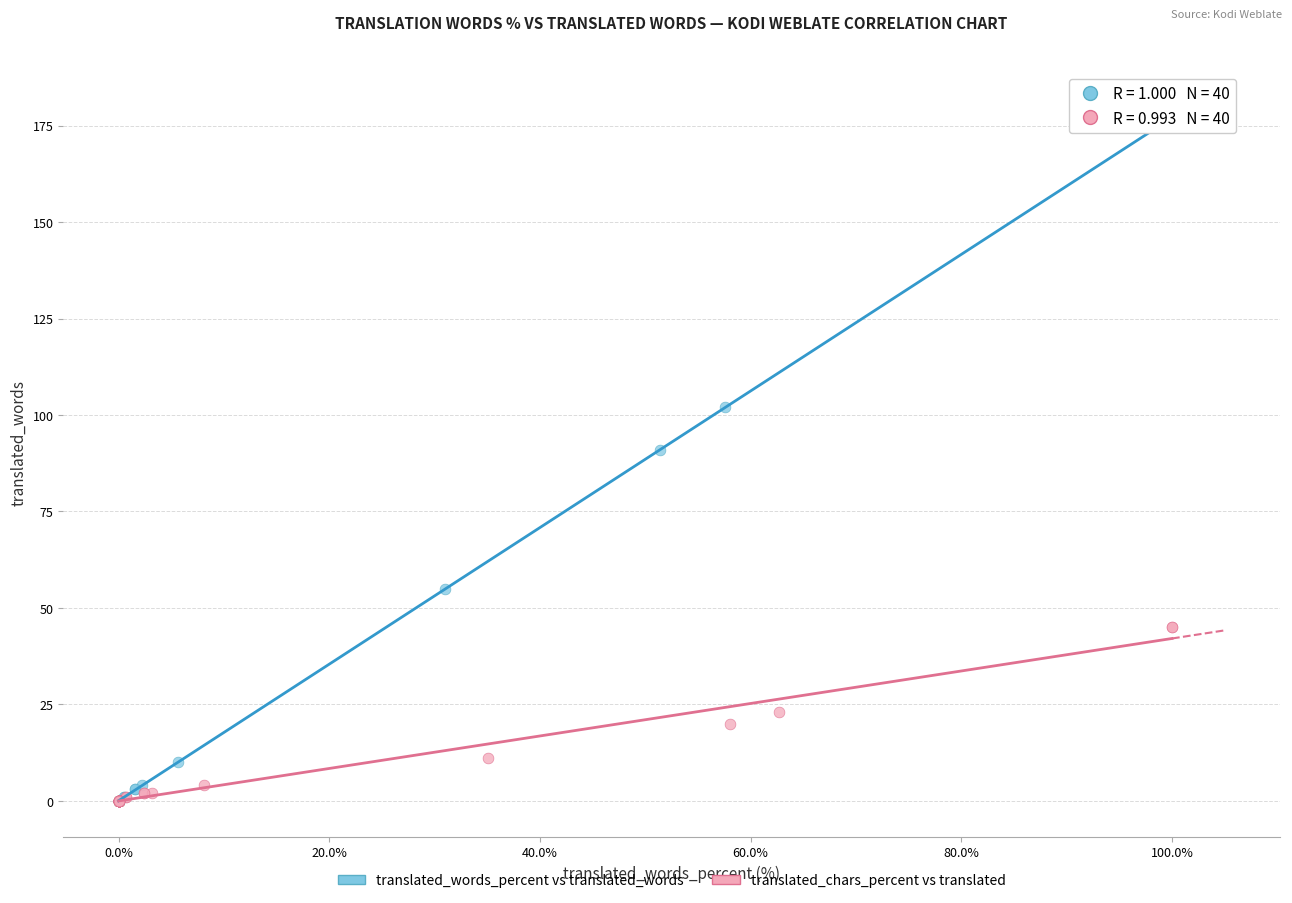

Which series has the largest Y range (max minus min)?

translated_words_percent vs translated_words